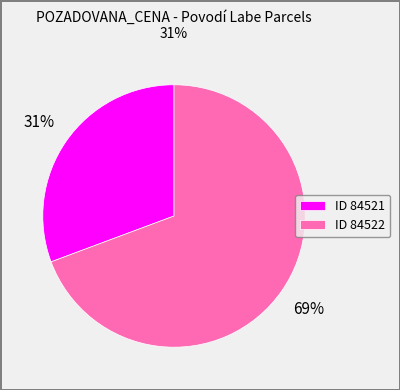

Which has a higher value, ID 84522 or ID 84521?

ID 84522